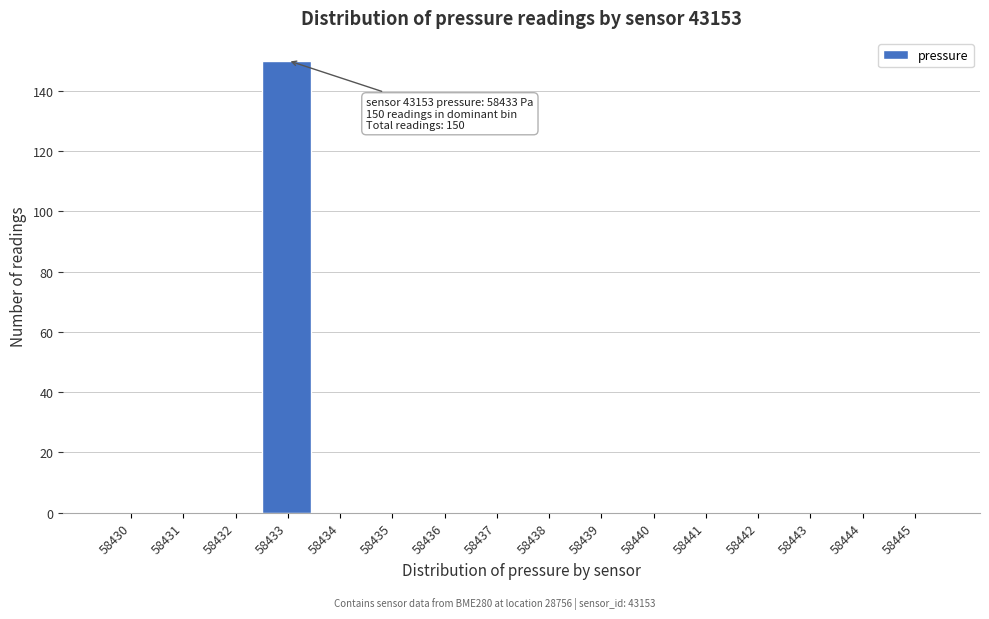

At which category does the chart reach its peak across all series?

58433